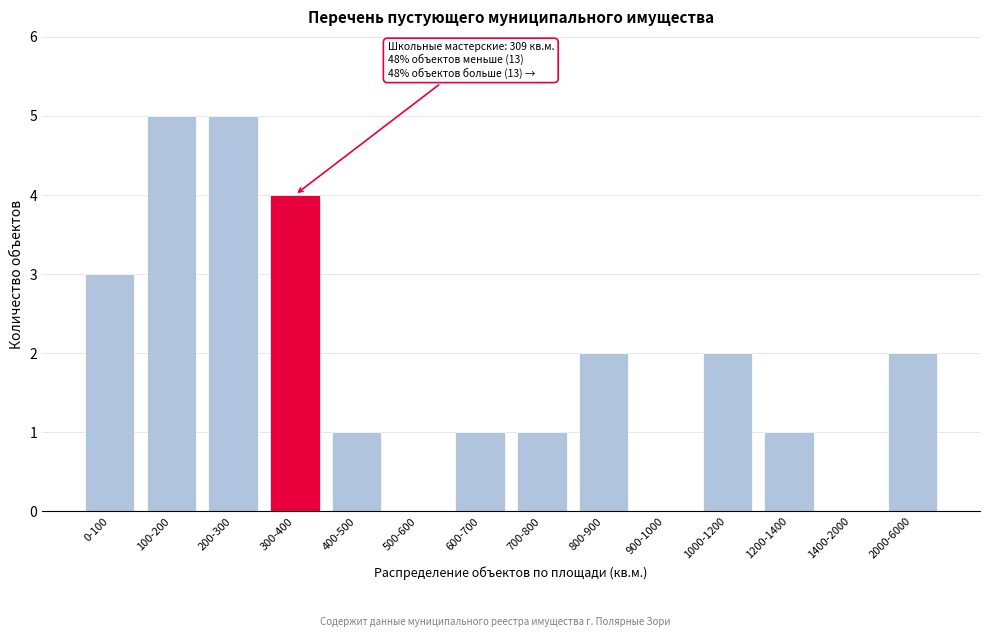

Reading right to left, what are all the values shown in this chart?

2000-6000=2	1400-2000=0	1200-1400=1	1000-1200=2	900-1000=0	800-900=2	700-800=1	600-700=1	500-600=0	400-500=1	300-400=4	200-300=5	100-200=5	0-100=3